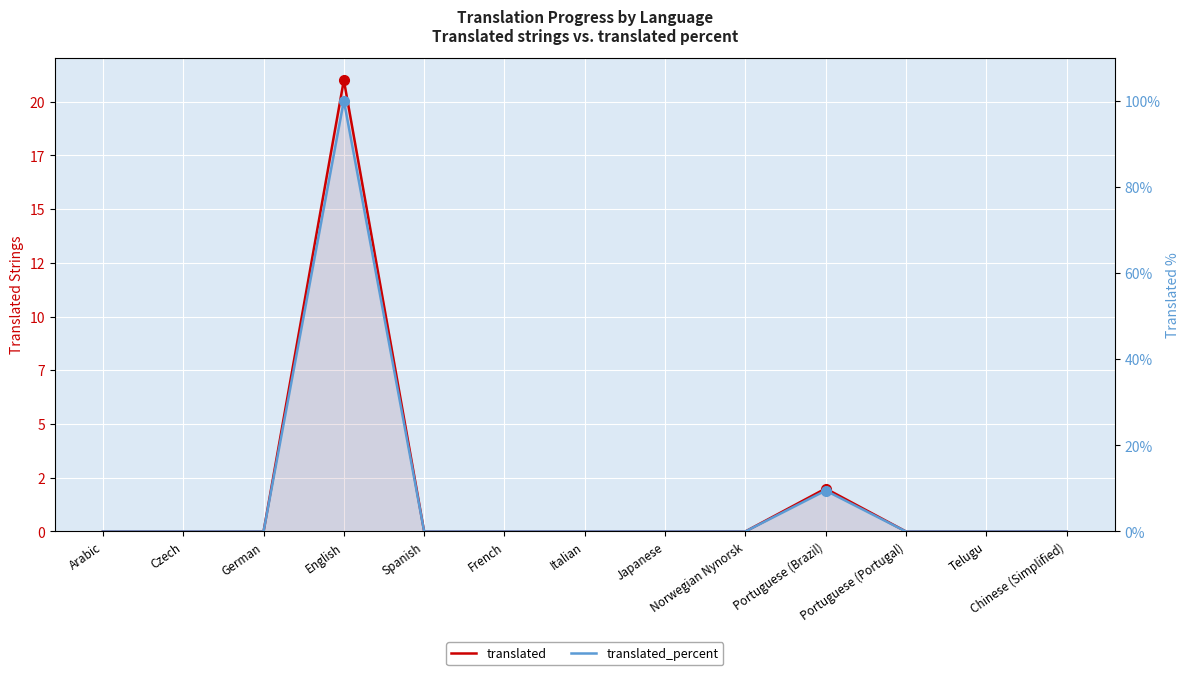

Reading left to right, extract all data points from this chart.

translated: Arabic=0.0	Czech=0.0	German=0.0	English=21.0	Spanish=0.0	French=0.0	Italian=0.0	Japanese=0.0	Norwegian Nynorsk=0.0	Portuguese (Brazil)=2.0	Portuguese (Portugal)=0.0	Telugu=0.0	Chinese (Simplified)=0.0
translated_percent: Arabic=0.0	Czech=0.0	German=0.0	English=100.0	Spanish=0.0	French=0.0	Italian=0.0	Japanese=0.0	Norwegian Nynorsk=0.0	Portuguese (Brazil)=9.5	Portuguese (Portugal)=0.0	Telugu=0.0	Chinese (Simplified)=0.0